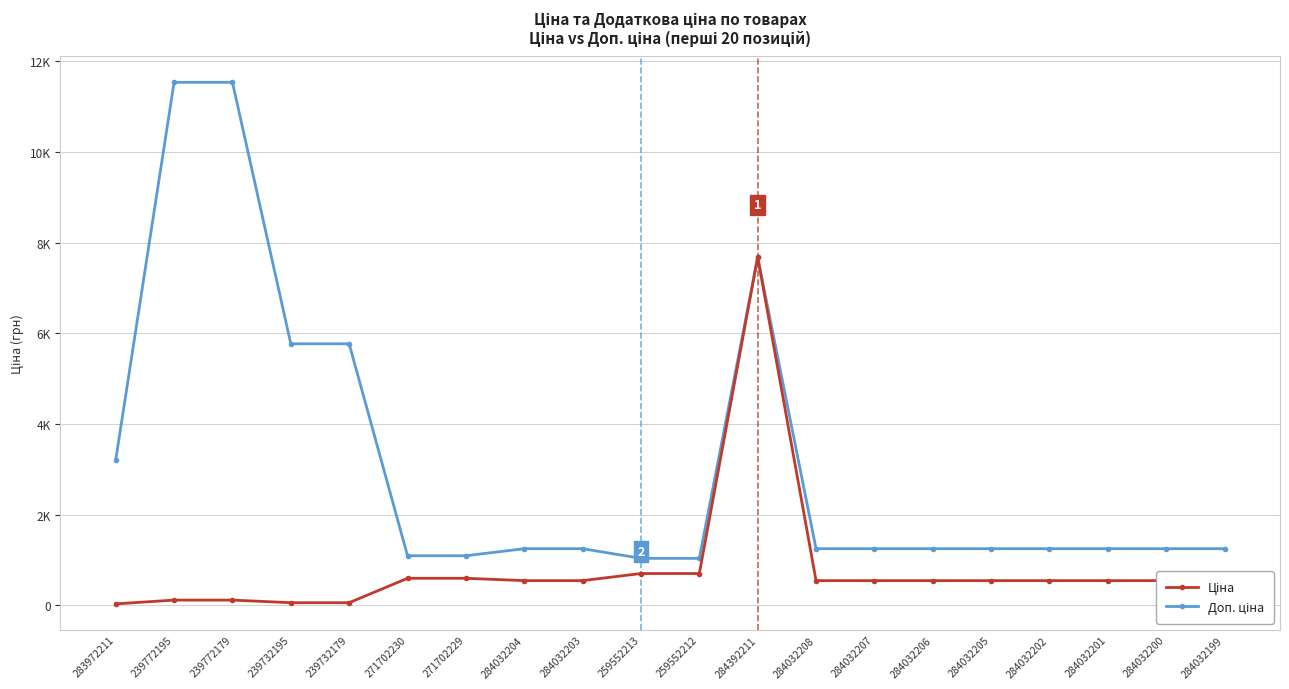

True or false: Ціна and Доп. ціна cross at least once.

False